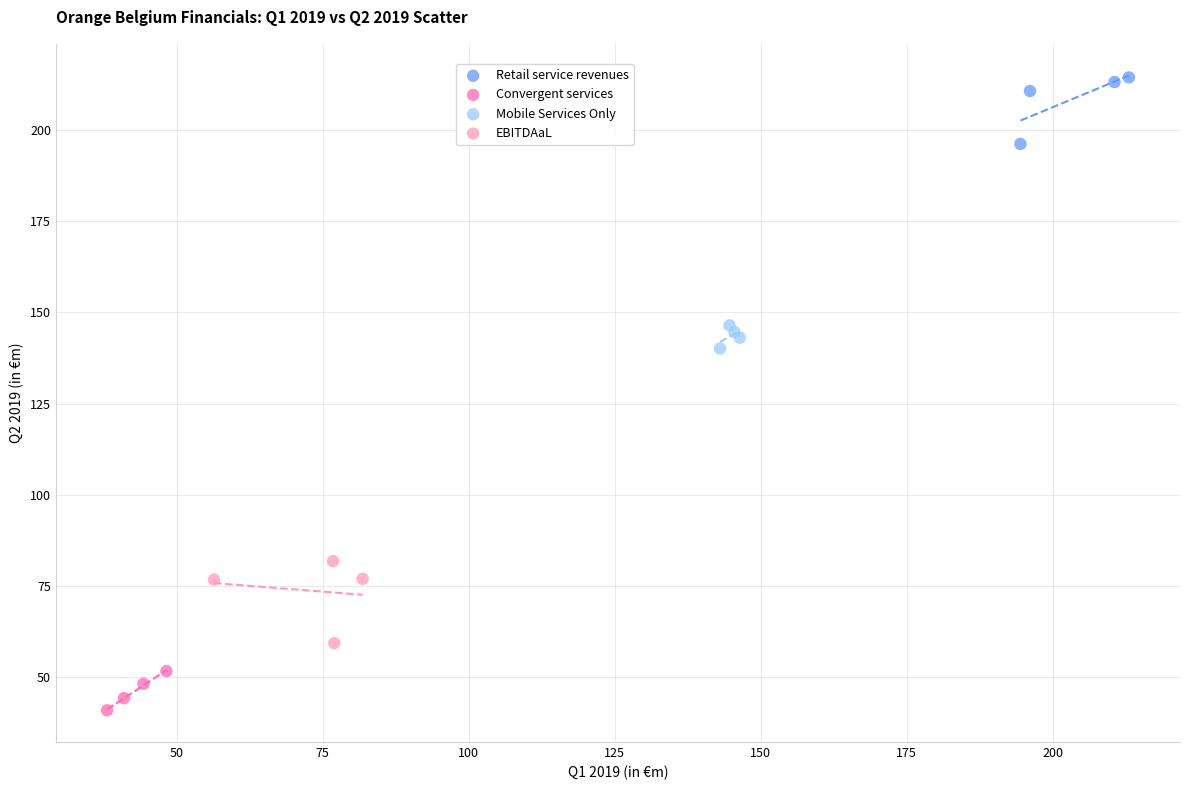

Which series contains the highest Y value?

Retail service revenues